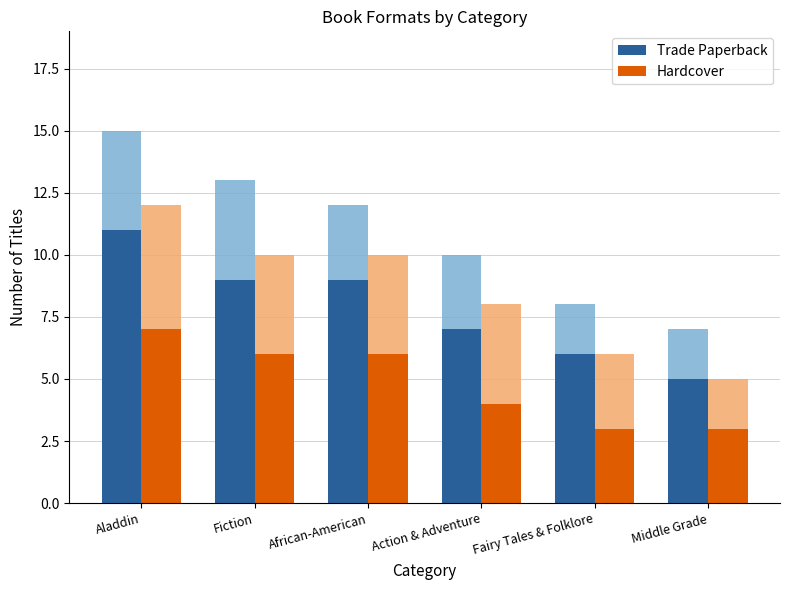

Reading right to left, list all the values displayed in this chart.

Trade Paperback: 5	6	7	9	9	11
Hardcover: 3	3	4	6	6	7